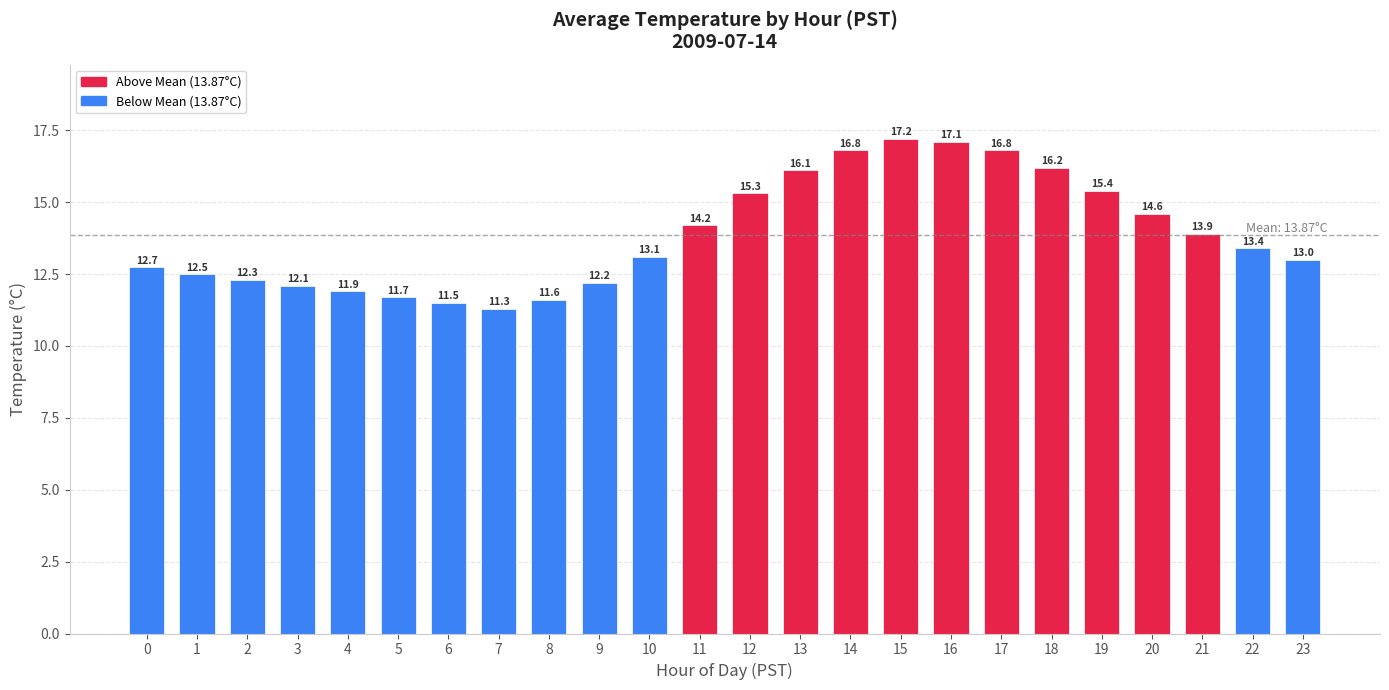

What is the difference between the maximum and minimum values?

5.9